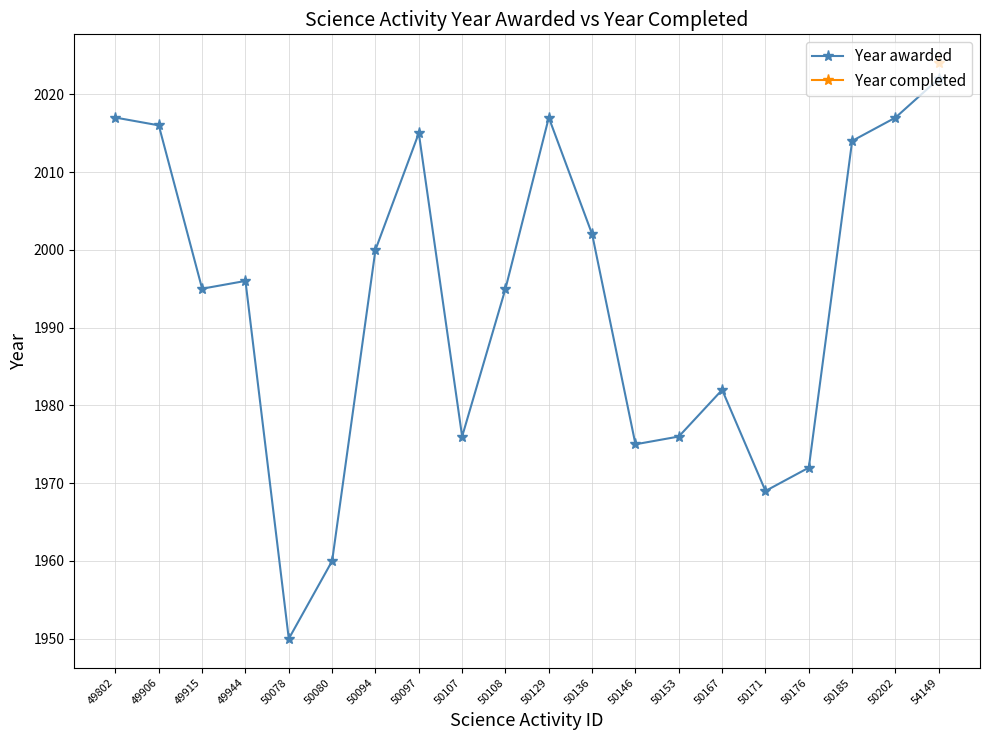

At which category is the sum across all series the highest?

54149